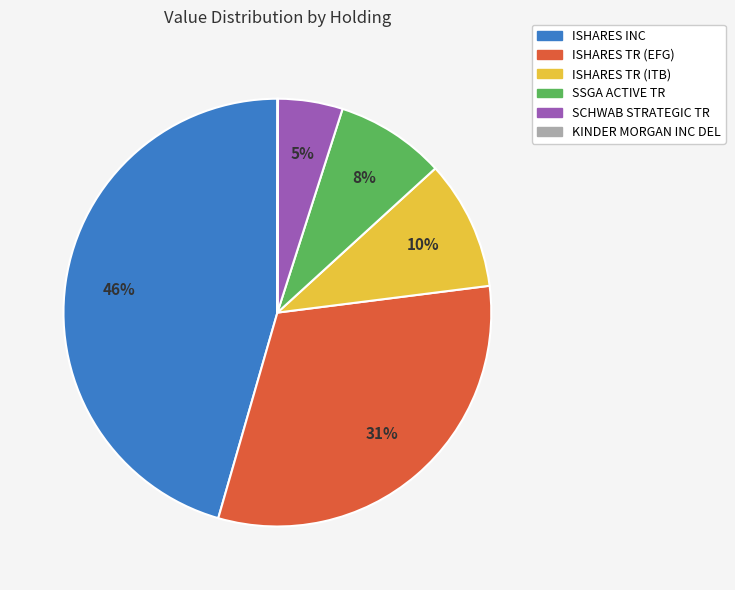

Between SCHWAB STRATEGIC TR and ISHARES INC, which is larger?

ISHARES INC